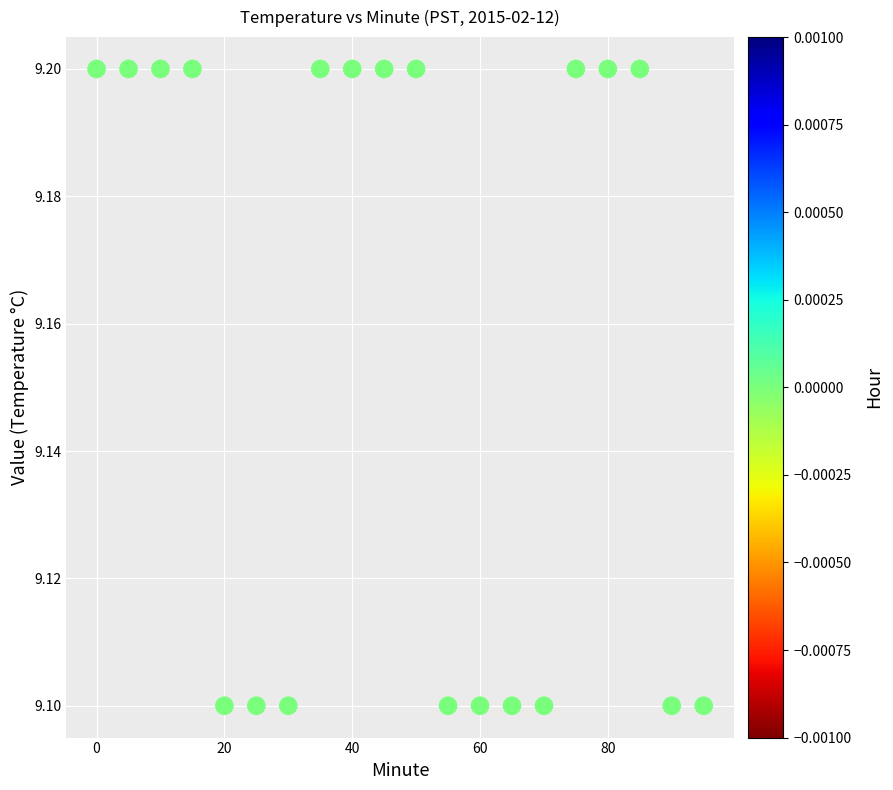

What is the range of X values (max minus min)?

95.0